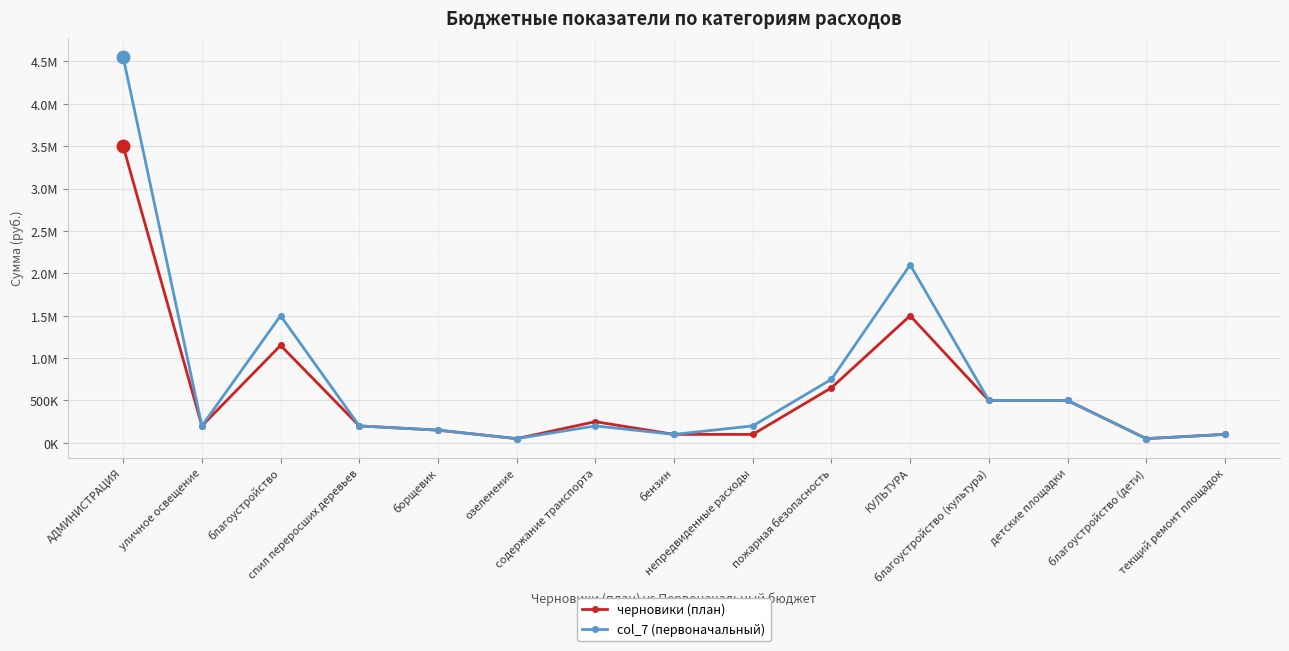

Reading right to left, transcribe all the data shown in this chart.

черновики (план): текщий ремонт площадок=100000	благоустройство (дети)=50000	детские площадки=500000	благоустройство (культура)=500000	КУЛЬТУРА=1500000	пожарная безопасность=650000	непредвиденные расходы=100000	бензин=100000	содержание транспорта=250000	озеленение=50000	борщевик=150000	спил переросших деревьев=200000	благоустройство=1150000	уличное освещение=200000	АДМИНИСТРАЦИЯ=3500000
col_7 (первоначальный): текщий ремонт площадок=100000	благоустройство (дети)=50000	детские площадки=500000	благоустройство (культура)=500000	КУЛЬТУРА=2100000	пожарная безопасность=750000	непредвиденные расходы=200000	бензин=100000	содержание транспорта=200000	озеленение=50000	борщевик=150000	спил переросших деревьев=200000	благоустройство=1500000	уличное освещение=200000	АДМИНИСТРАЦИЯ=4550000